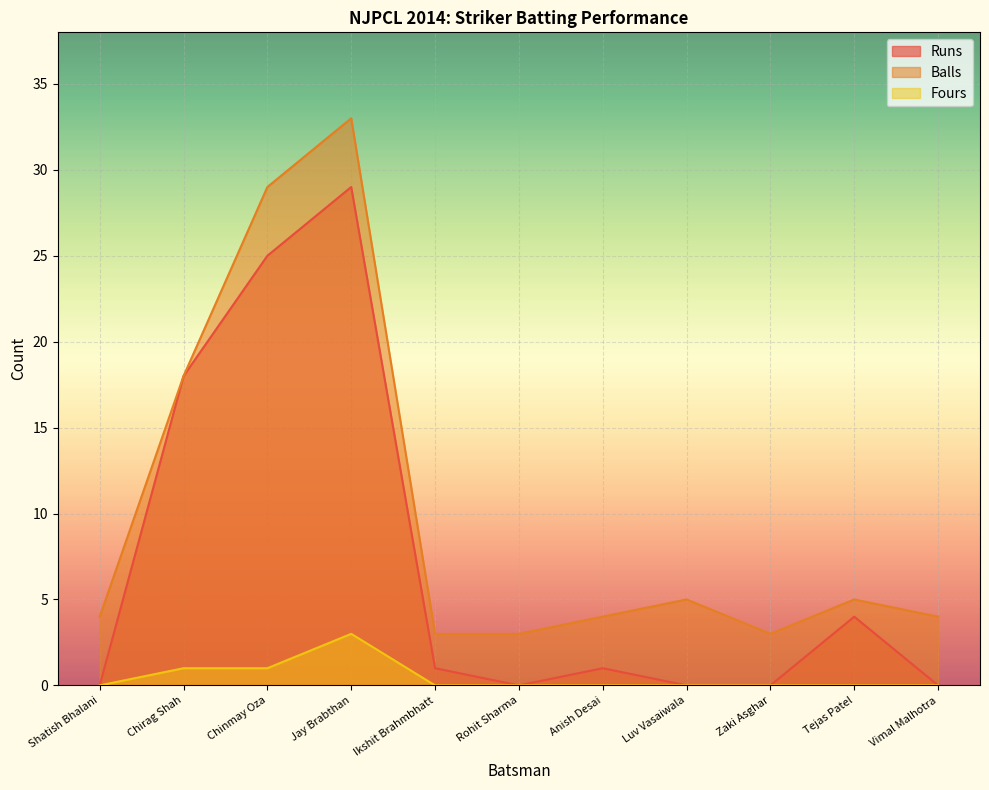

What position from the right is Jay Brabthan?

8